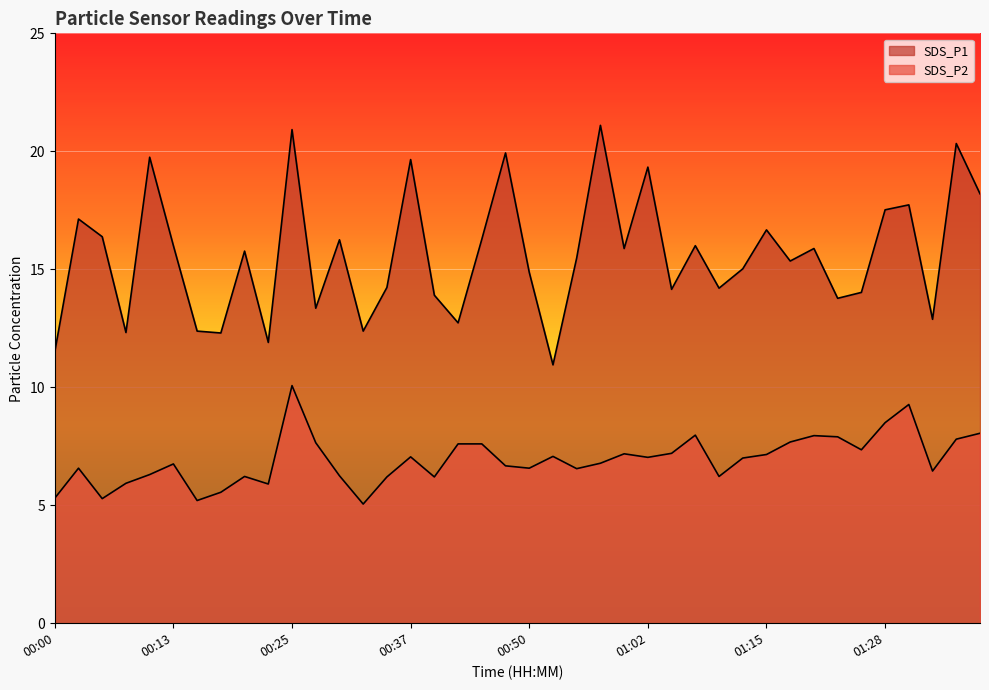

Rank the series by their average value, from highest to lowest.

SDS_P1, SDS_P2